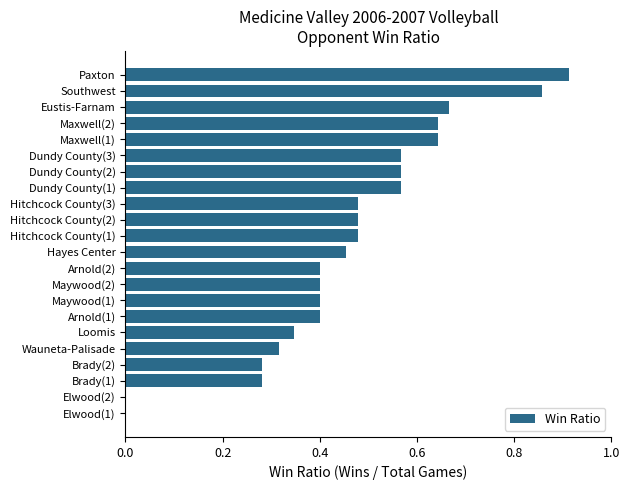

The value at Southwest is 0.5. True or false?

False